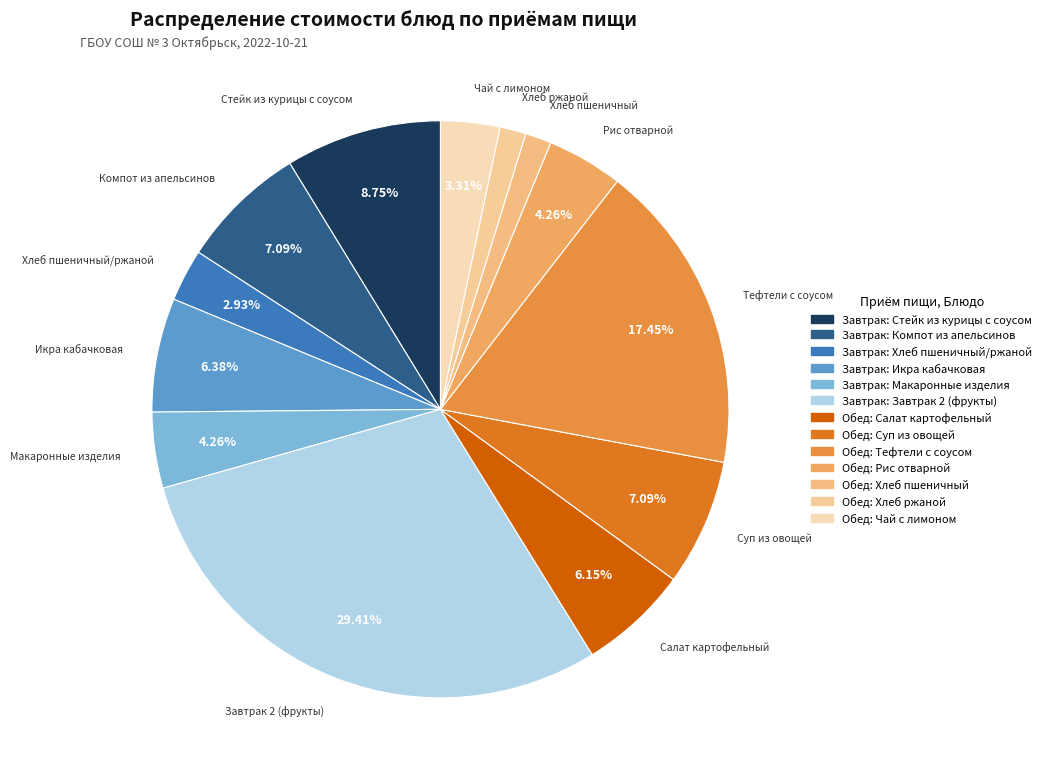

Which category has the smallest portion of the pie?

Хлеб пшеничный